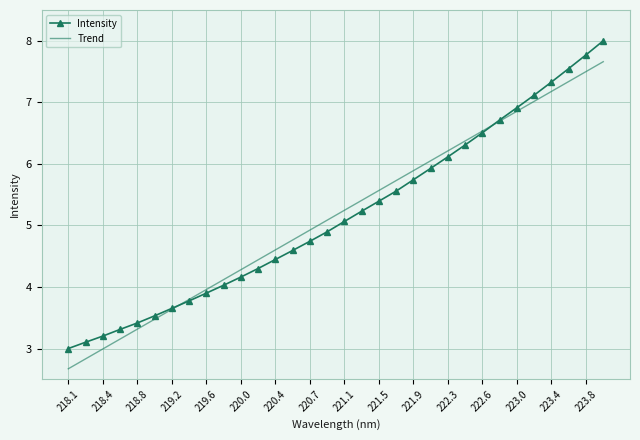

Rank the series by their maximum value, from lowest to highest.

Trend, Intensity